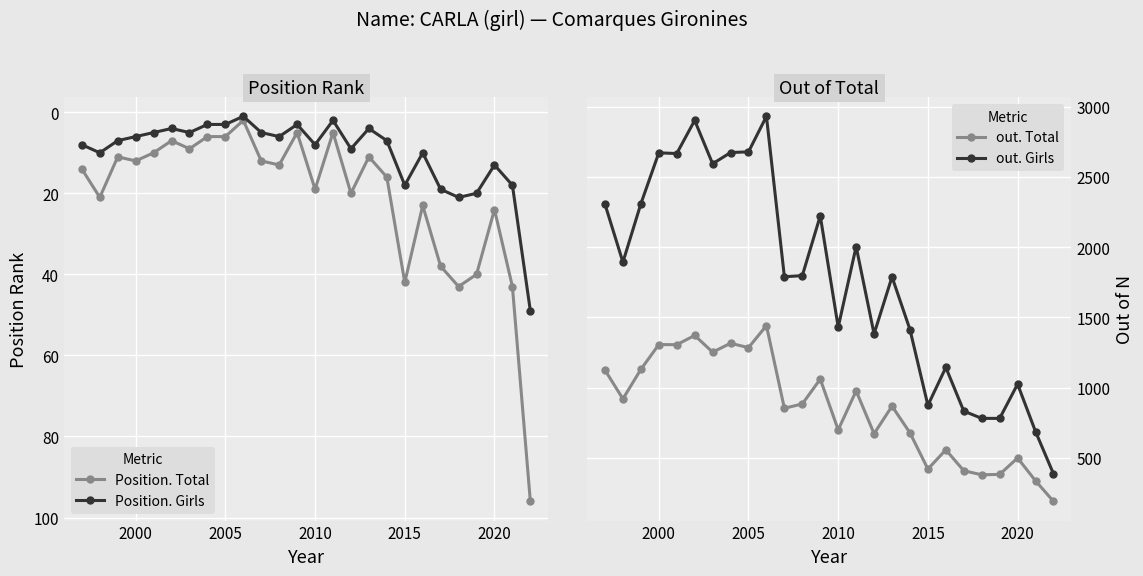

How many interior local valleys does the Position. Total series have?

8